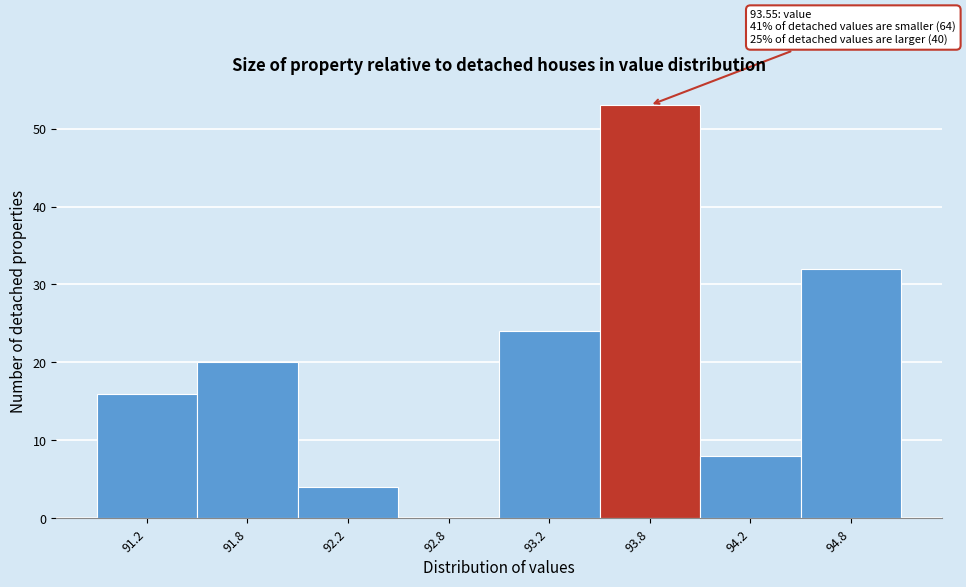

Reading left to right, list all the values displayed in this chart.

91.2=16	91.8=20	92.2=4	92.8=0	93.2=24	93.8=53	94.2=8	94.8=32